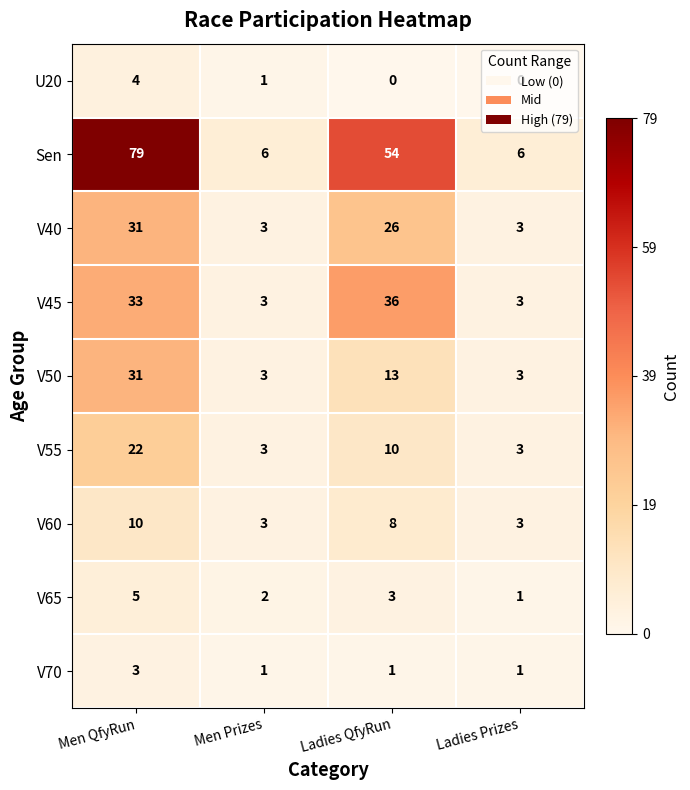

What is the sum of the V55 values at Ladies Prizes and Men Prizes?

6